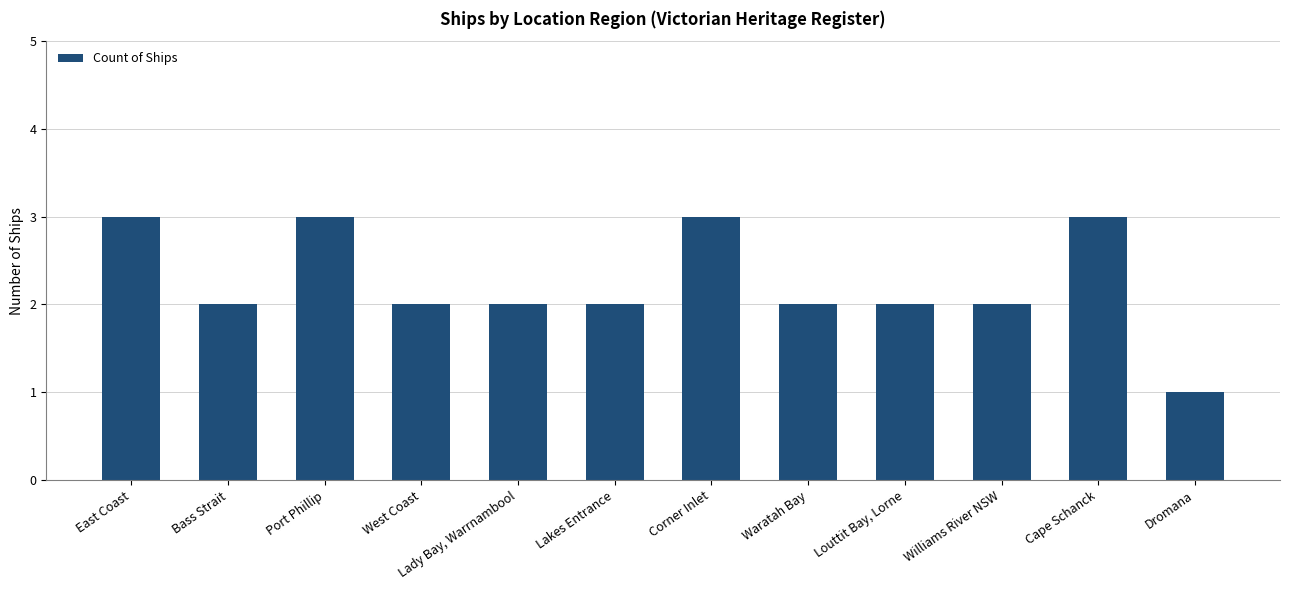

What is the sum of the values at Lady Bay, Warrnambool and East Coast?

5